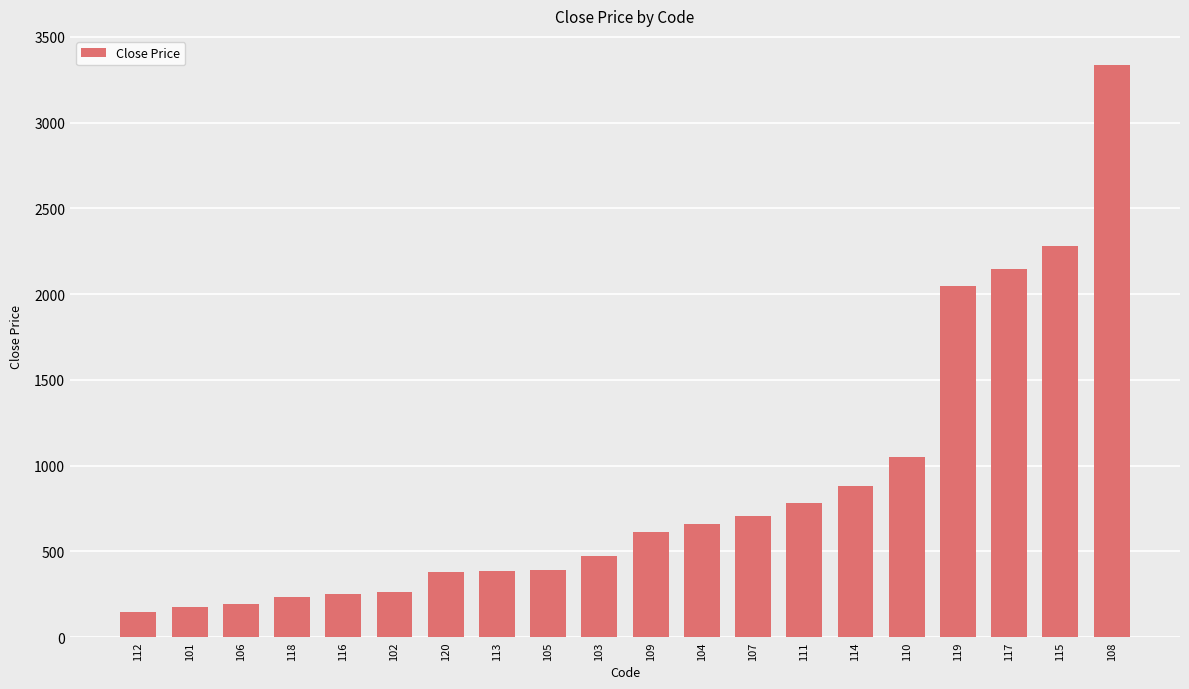

The value at 110 is 564. True or false?

False